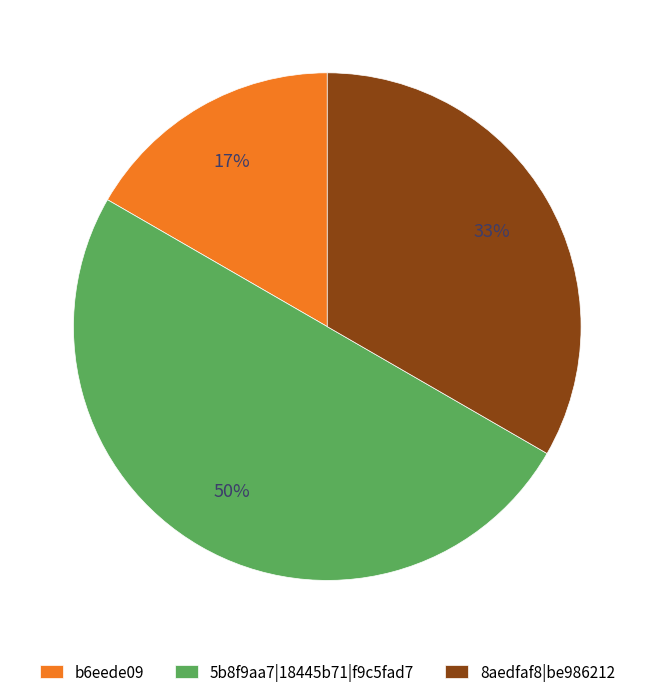

Combined, do b6eede09 and 5b8f9aa7|18445b71|f9c5fad7 account for over 50%?

Yes